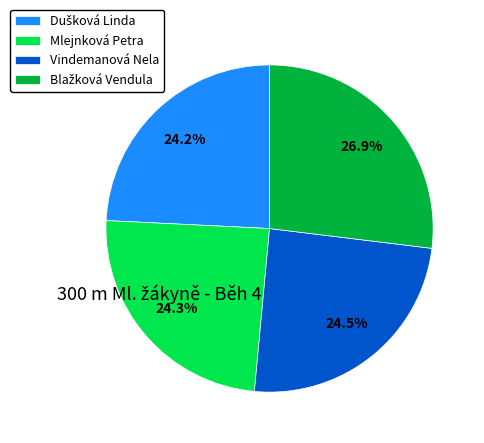

Is there a majority slice in this chart?

No